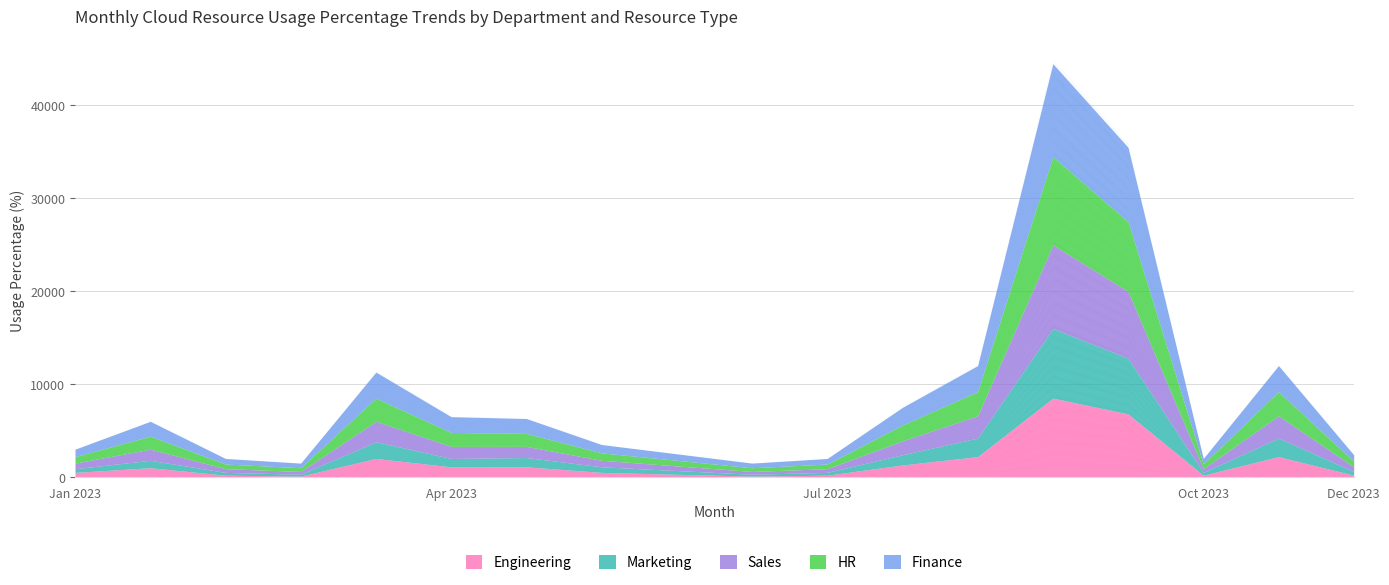

Is it true that Finance equals 1015 at 1762?

False